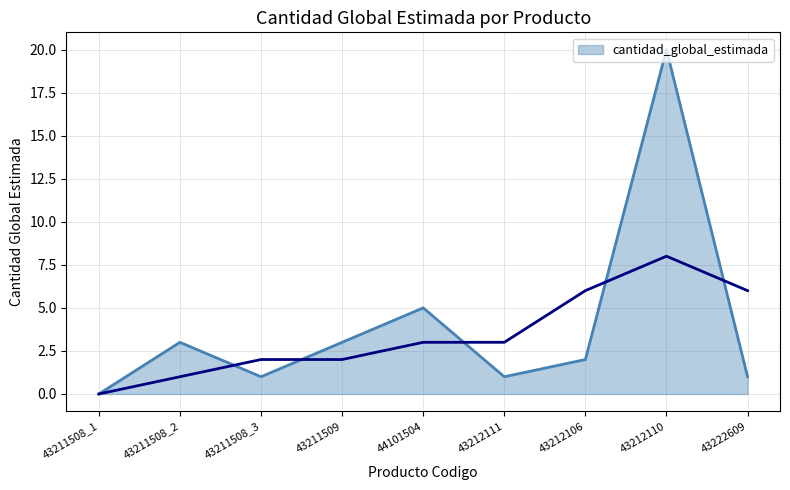

How many points are higher than both their immediate neighbors (excluding endpoints)?

3